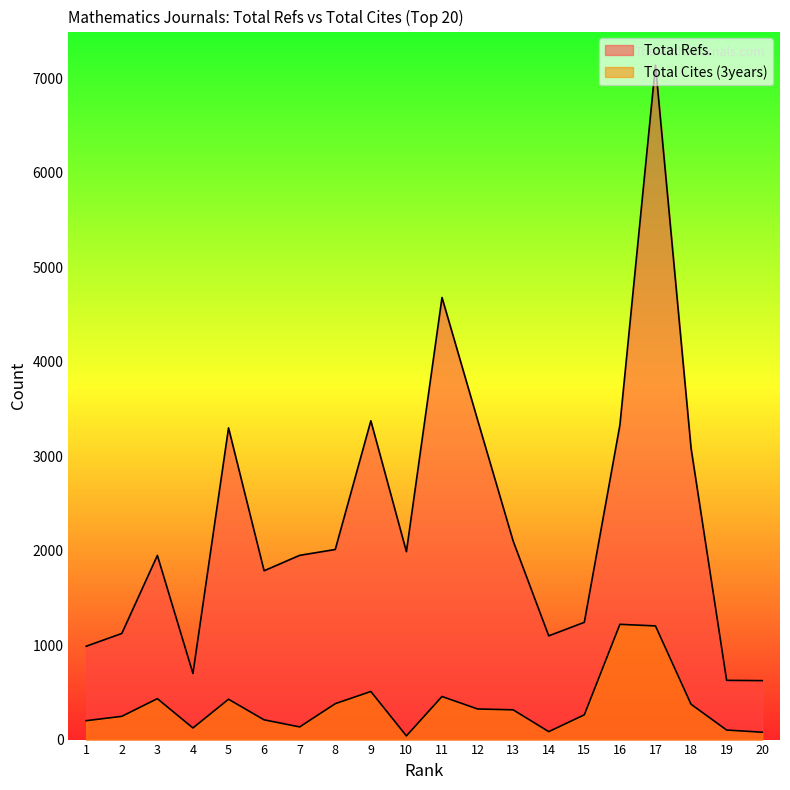

What is the difference between the maximum and minimum values in the Total Cites (3years) series?

1181